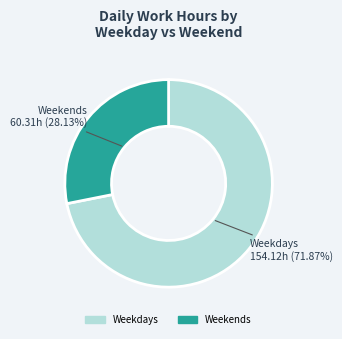

Is there a majority slice in this chart?

Yes